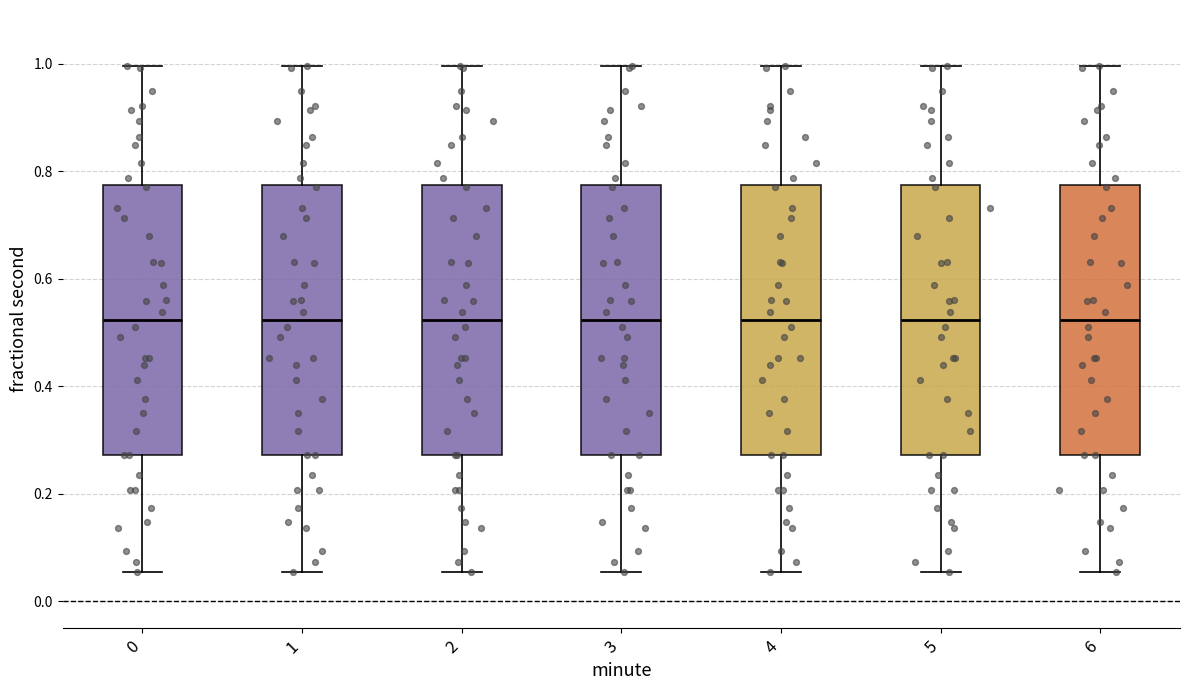

Reading left to right, read every box against the y-axis: the position of its median line, the range the box covers, and the ends of its whiskers. The values are not printed on the chart, so give them approximately, as read against the axis.

0: median 0.52, box 0.28 to 0.78, whiskers 0.06 to 1.00
1: median 0.52, box 0.28 to 0.78, whiskers 0.06 to 1.00
2: median 0.52, box 0.28 to 0.78, whiskers 0.06 to 1.00
3: median 0.52, box 0.28 to 0.78, whiskers 0.06 to 1.00
4: median 0.52, box 0.28 to 0.78, whiskers 0.06 to 1.00
5: median 0.52, box 0.28 to 0.78, whiskers 0.06 to 1.00
6: median 0.52, box 0.28 to 0.78, whiskers 0.06 to 1.00